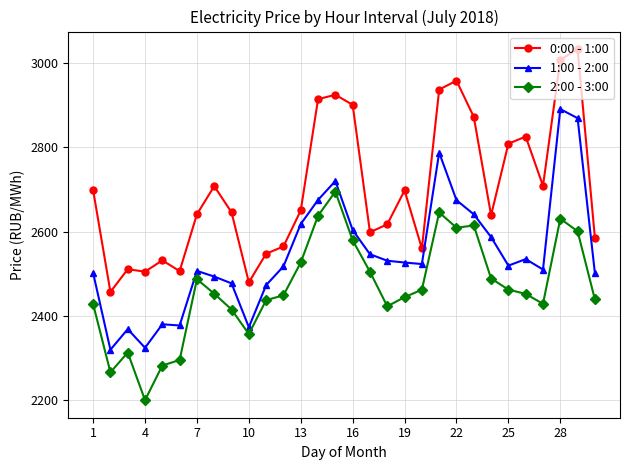

Which series has the largest total across all categories?

0:00 - 1:00